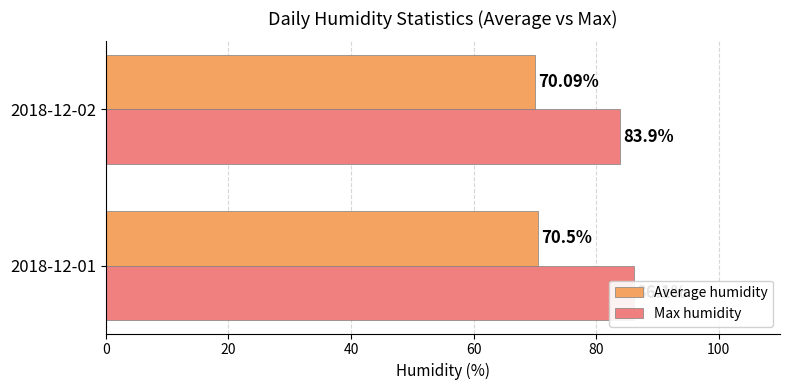

Is the value of Max humidity at 2018-12-01 greater than the value of Average humidity at 2018-12-01?

Yes